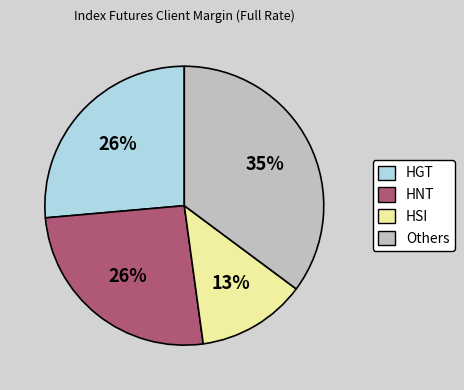

Is there a majority slice in this chart?

No